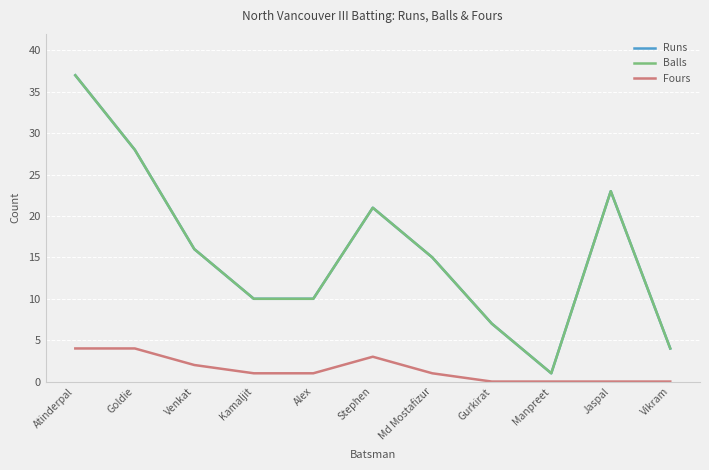

Does the chart have visible grid lines?

Yes